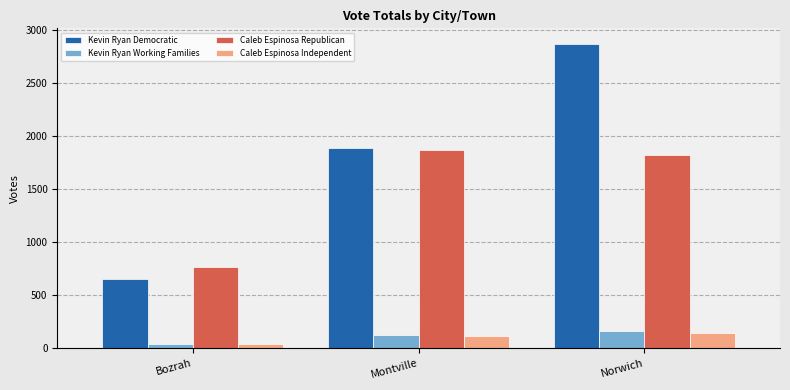

Count the number of data series in this chart.

4